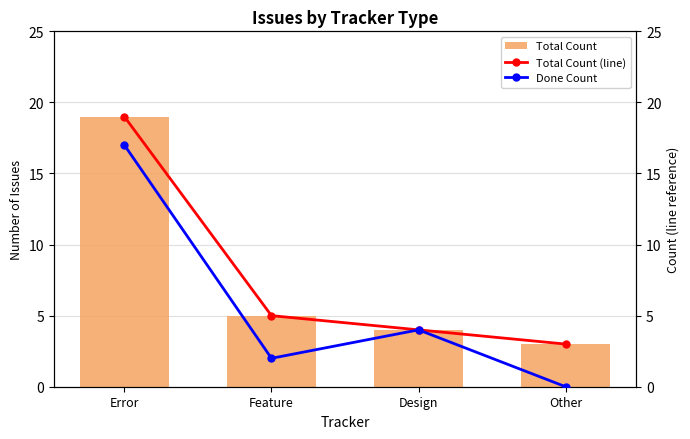

Which series changed the most between Error and Design?

Total Count